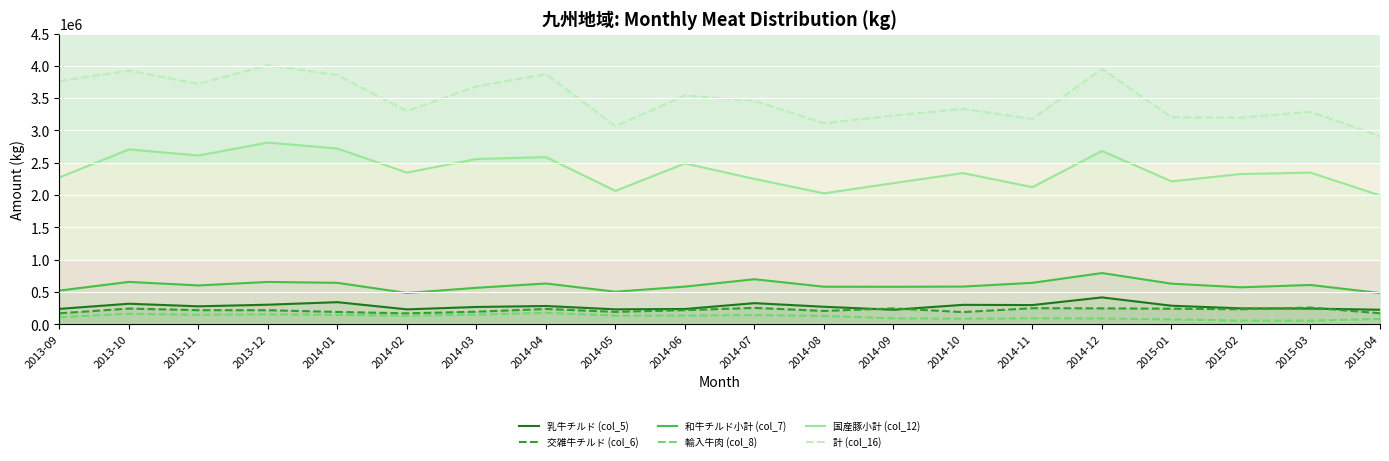

At which category is the sum across all series the highest?

2014-12